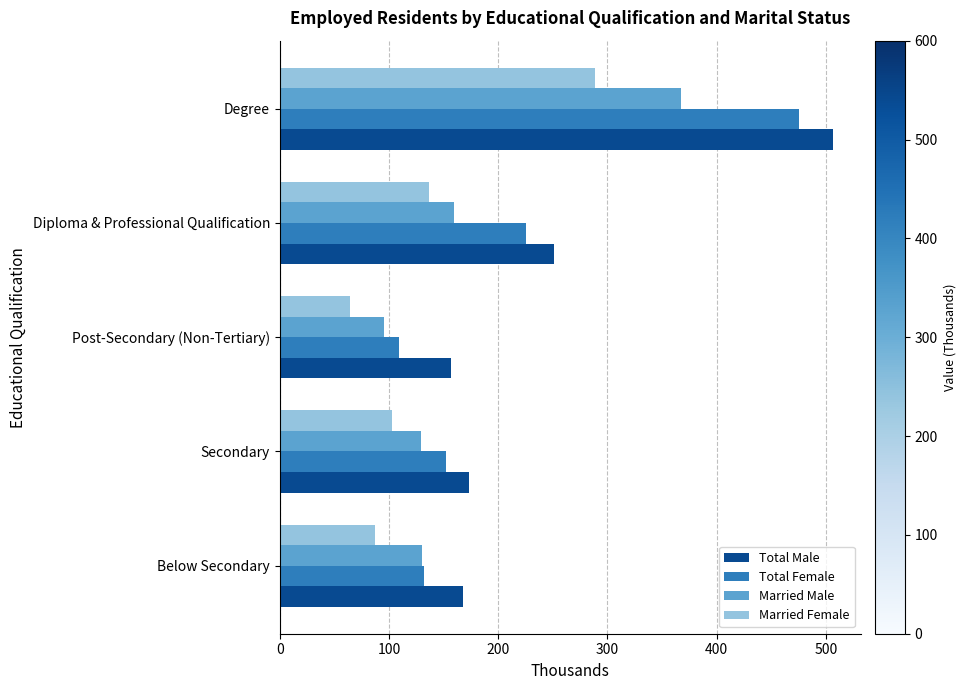

The value of Married Male at Diploma & Professional Qualification is 159.5. True or false?

True